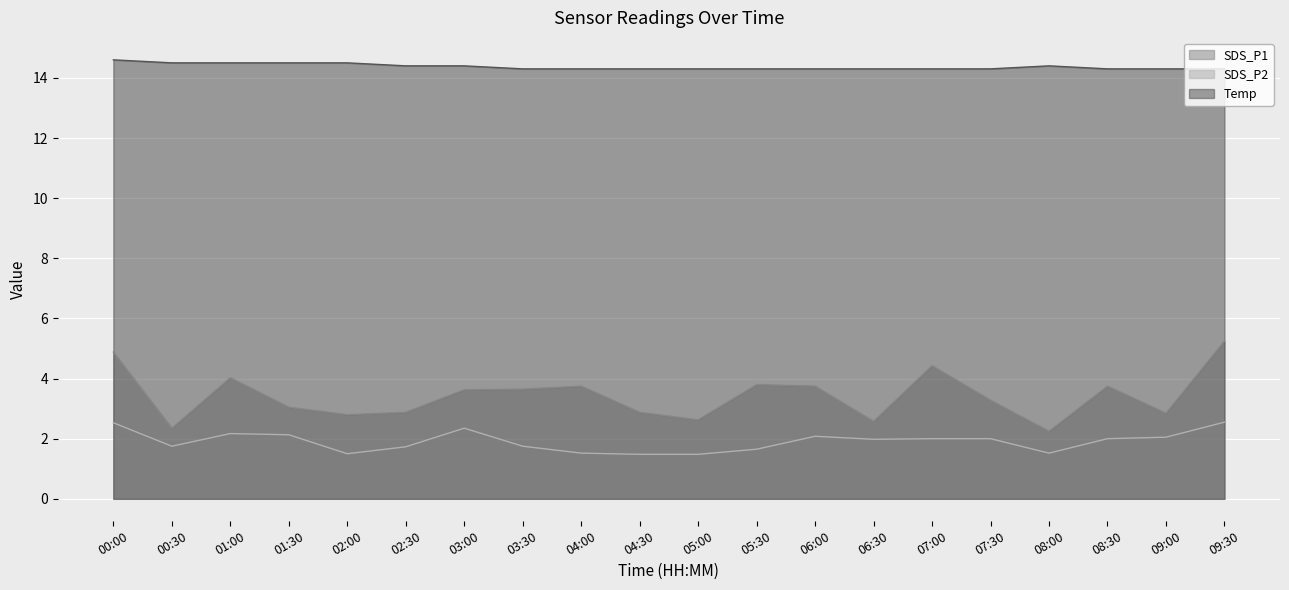

What is the approximate value of SDS_P1 at 02:30?

2.9